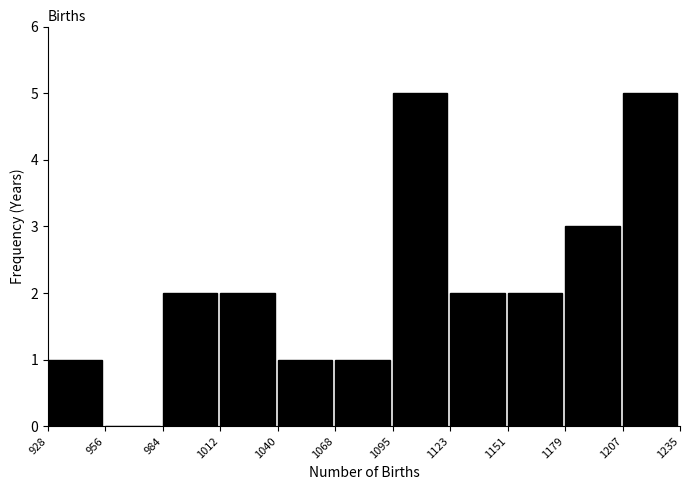

Reading left to right, transcribe this chart: for each bar, give the range it covers on the x-axis and its height. The values are not printed on the chart, so give them approximately, as read against the axis.

928 to 956: 1
956 to 984: 0
984 to 1012: 2
1012 to 1040: 2
1040 to 1068: 1
1068 to 1095: 1
1095 to 1123: 5
1123 to 1151: 2
1151 to 1179: 2
1179 to 1207: 3
1207 to 1235: 5